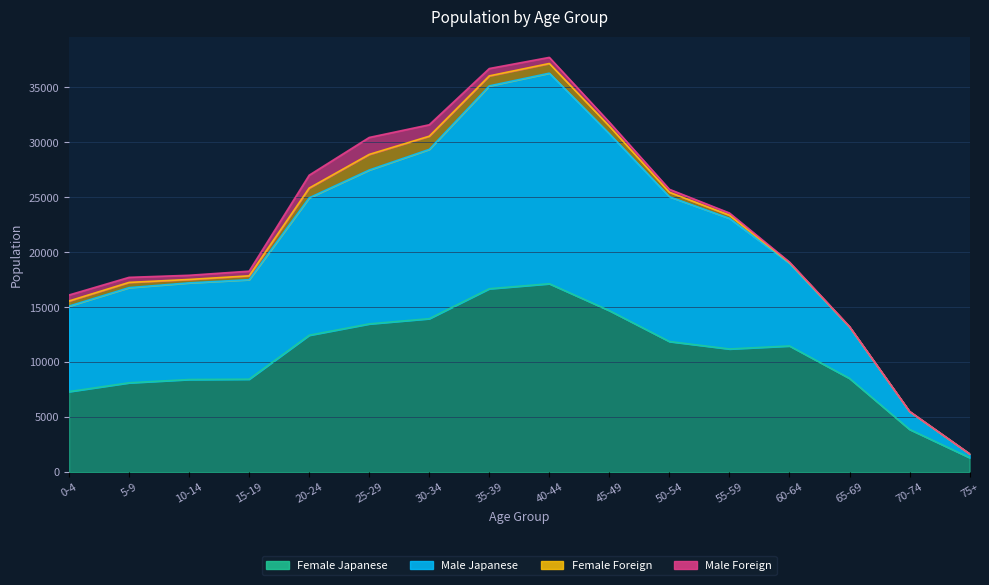

Which category has the lowest value in the Male Japanese series?

75+